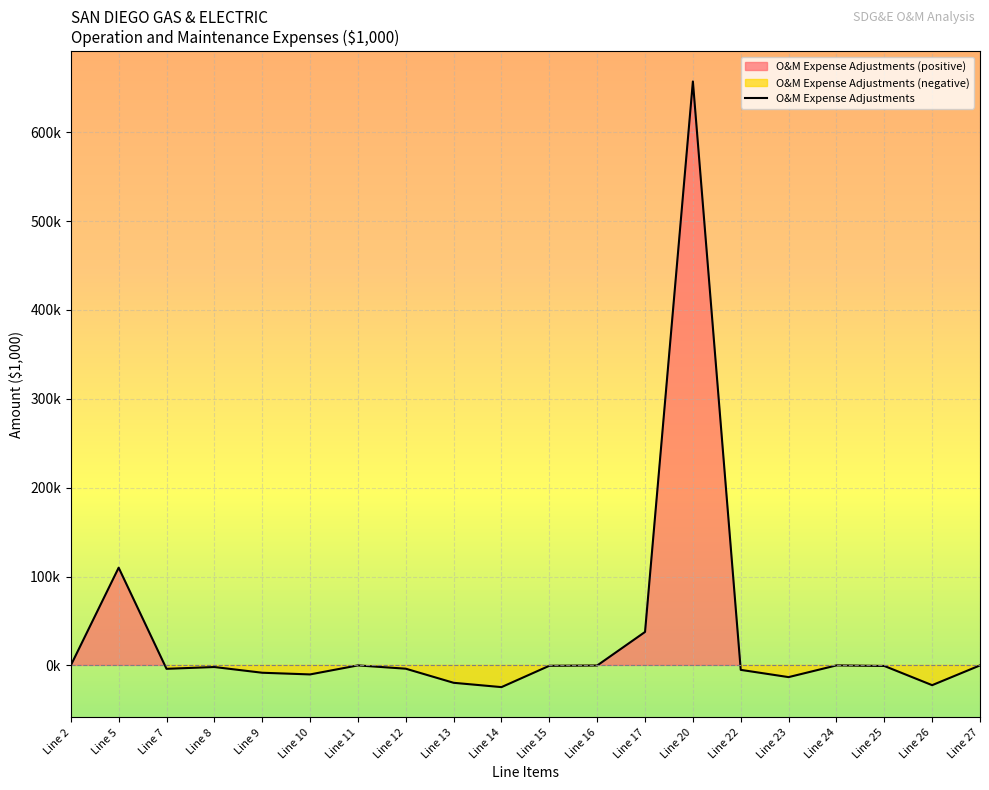

How many values exceed -617?

9